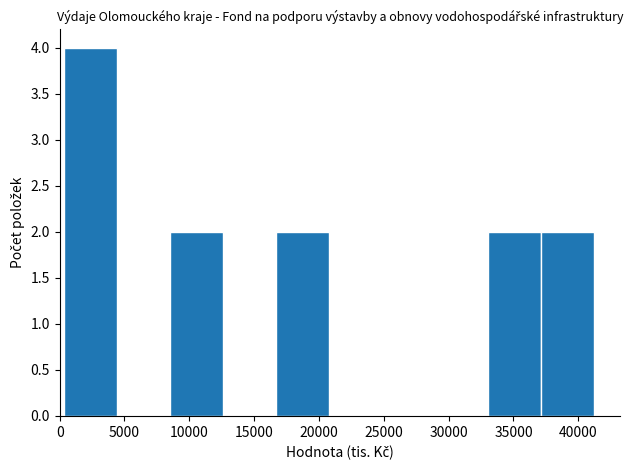

Which range on the x-axis has the tallest bar?

500 to 4500